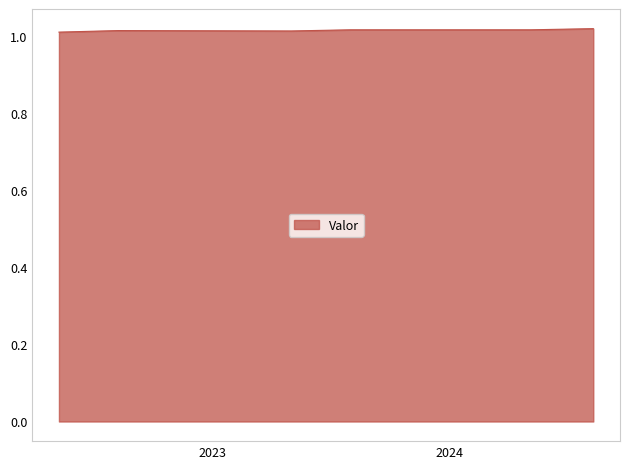

True or false: the data has more than 0 interior local peaks.

True